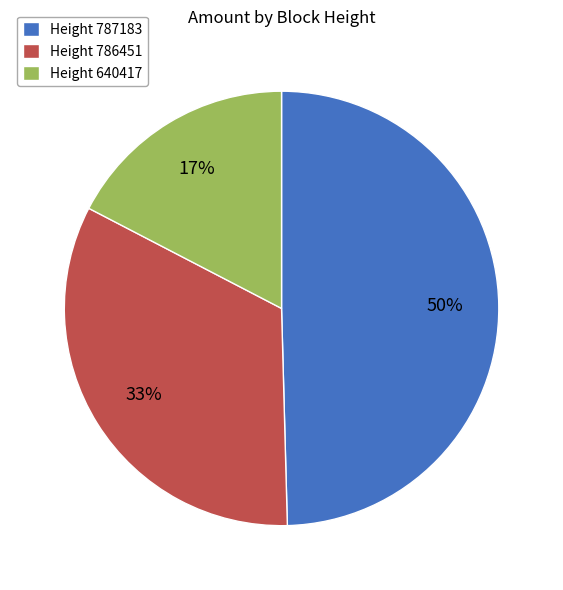

How many slices are in this pie chart?

3